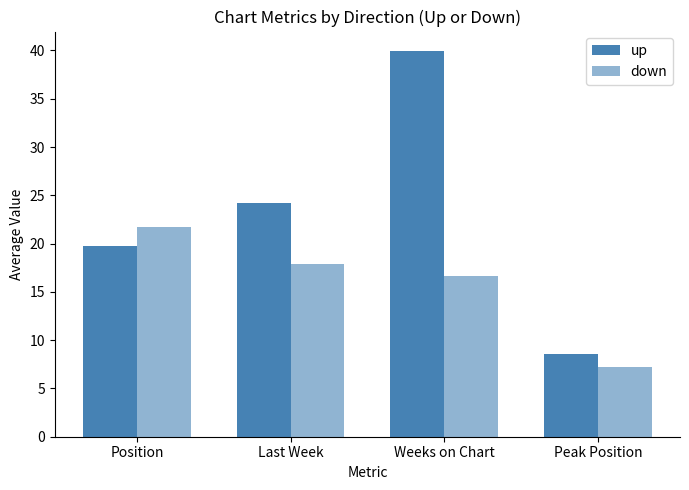

How many bars are there in each group?

2